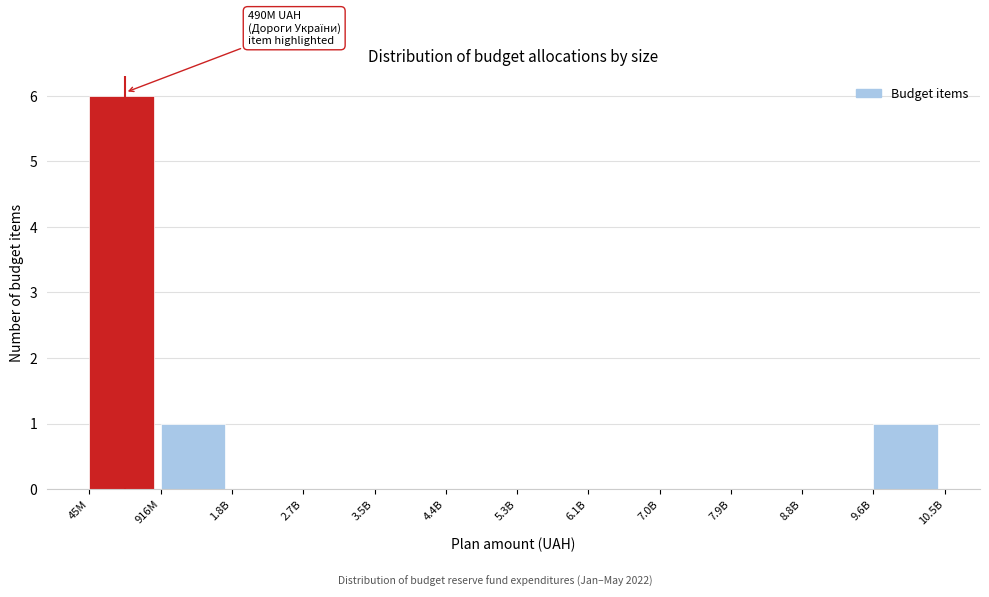

Reading left to right, extract all data points from this chart.

45M=6	916M=1	1.8B=0	2.7B=0	3.5B=0	4.4B=0	5.3B=0	6.1B=0	7.0B=0	7.9B=0	8.8B=0	9.6B=1